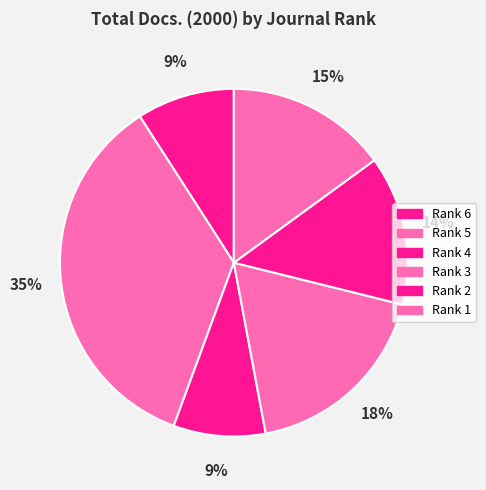

The Rank 4 slice represents 14% of the pie. True or false?

False